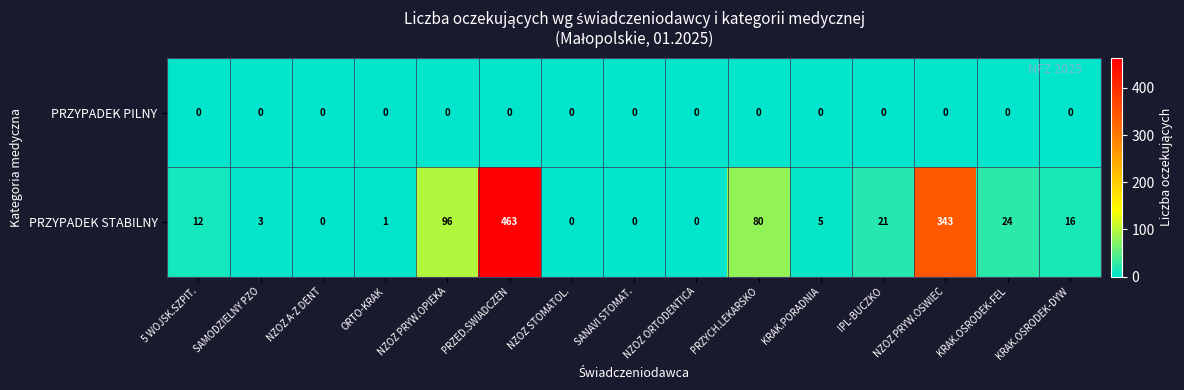

Between PRZYCH.LEKARSKO and KRAK.OSRODEK-DYW, which series saw the biggest shift?

PRZYPADEK STABILNY